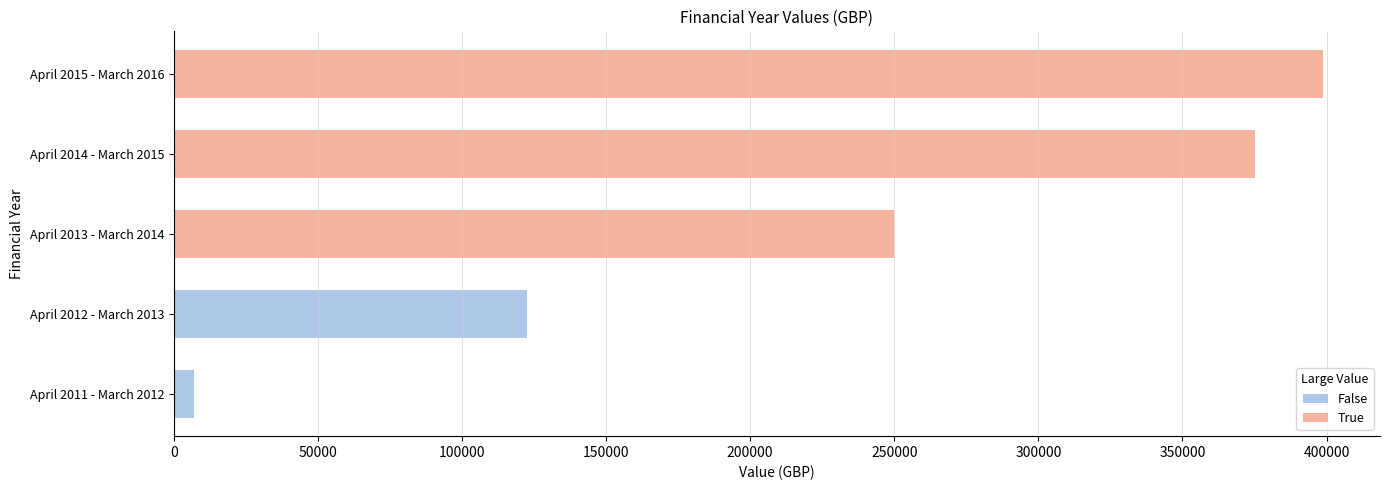

Does the chart contain stacked bars?

No